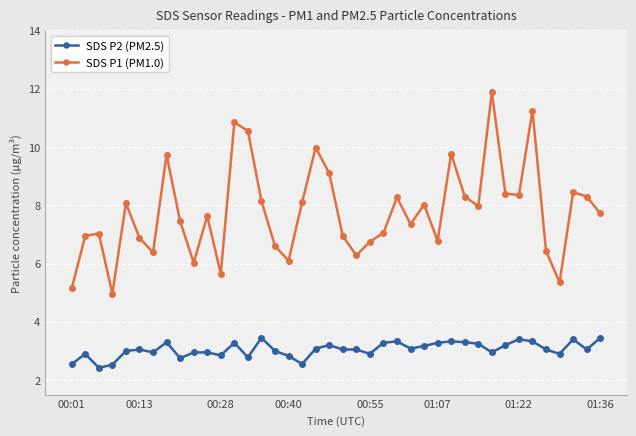

Which series has the widest spread of values?

SDS P1 (PM1.0)